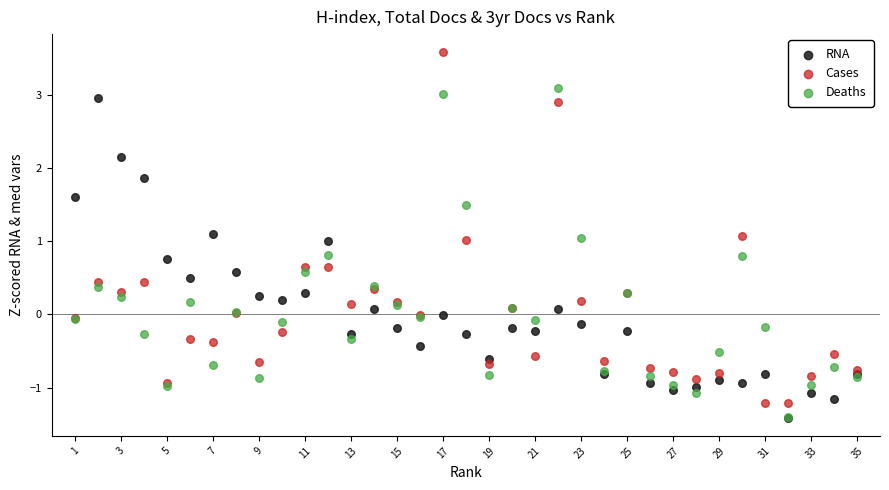

What are all the series names shown in the legend?

RNA, Cases, Deaths